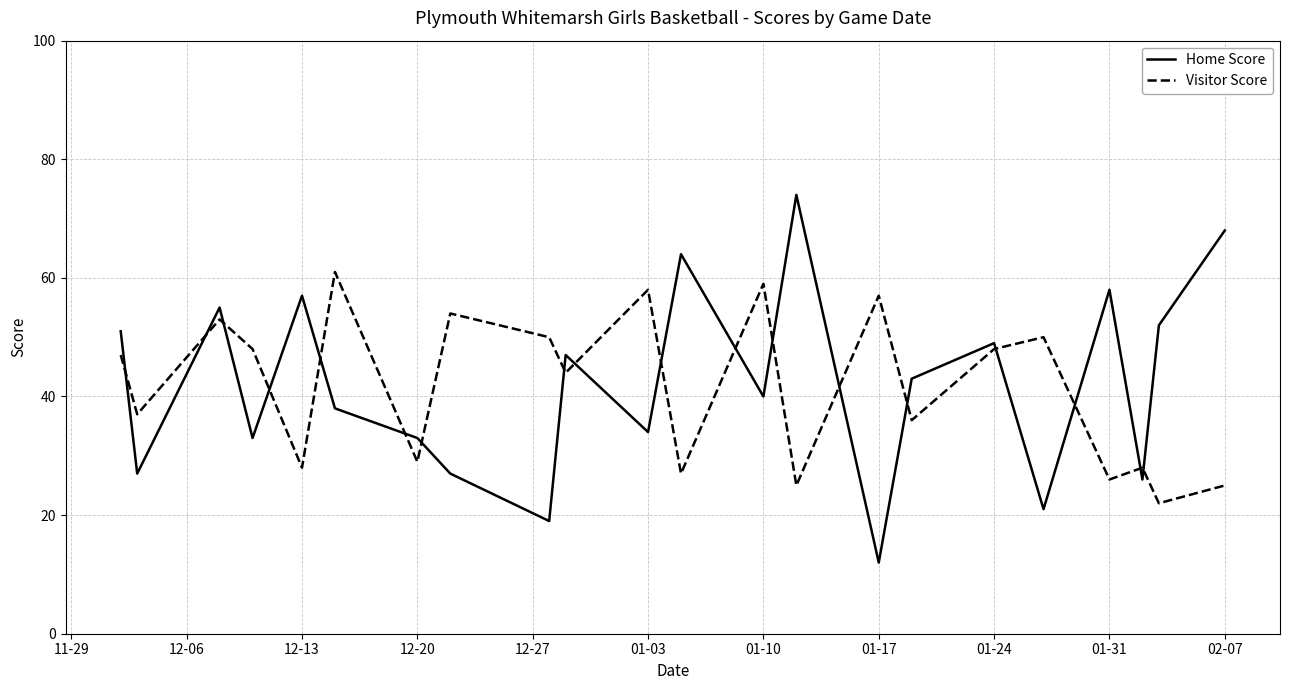

What is the maximum value shown in the chart?

74